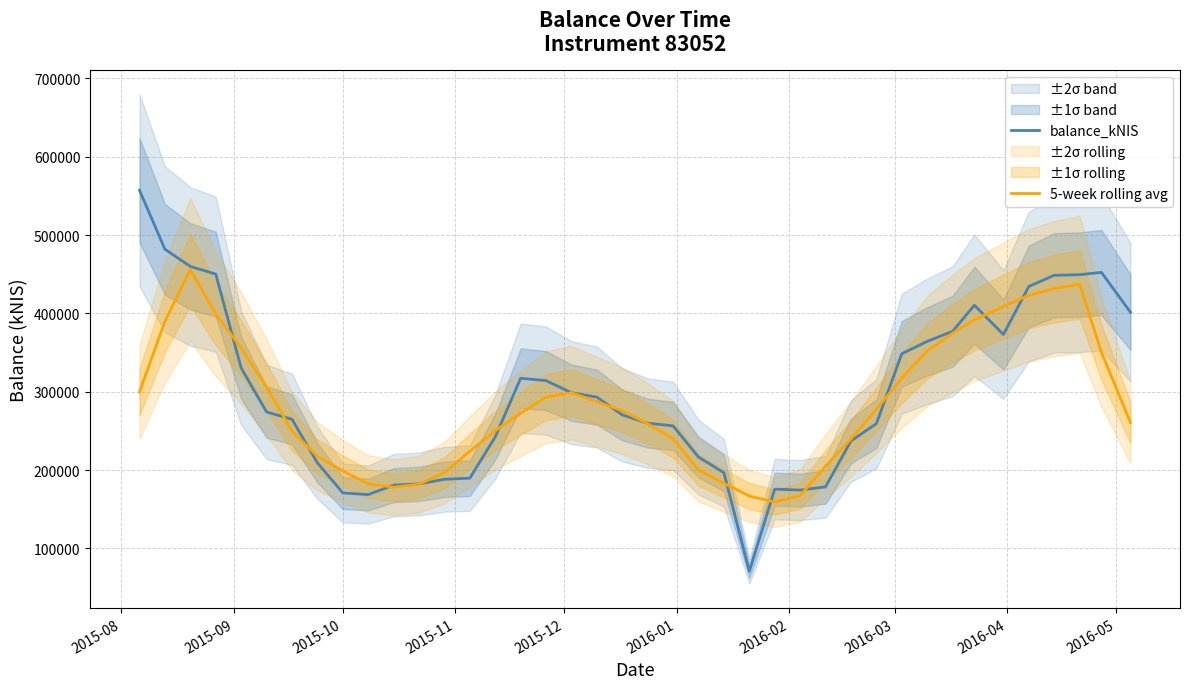

Is this an area chart (filled region under the line)?

No